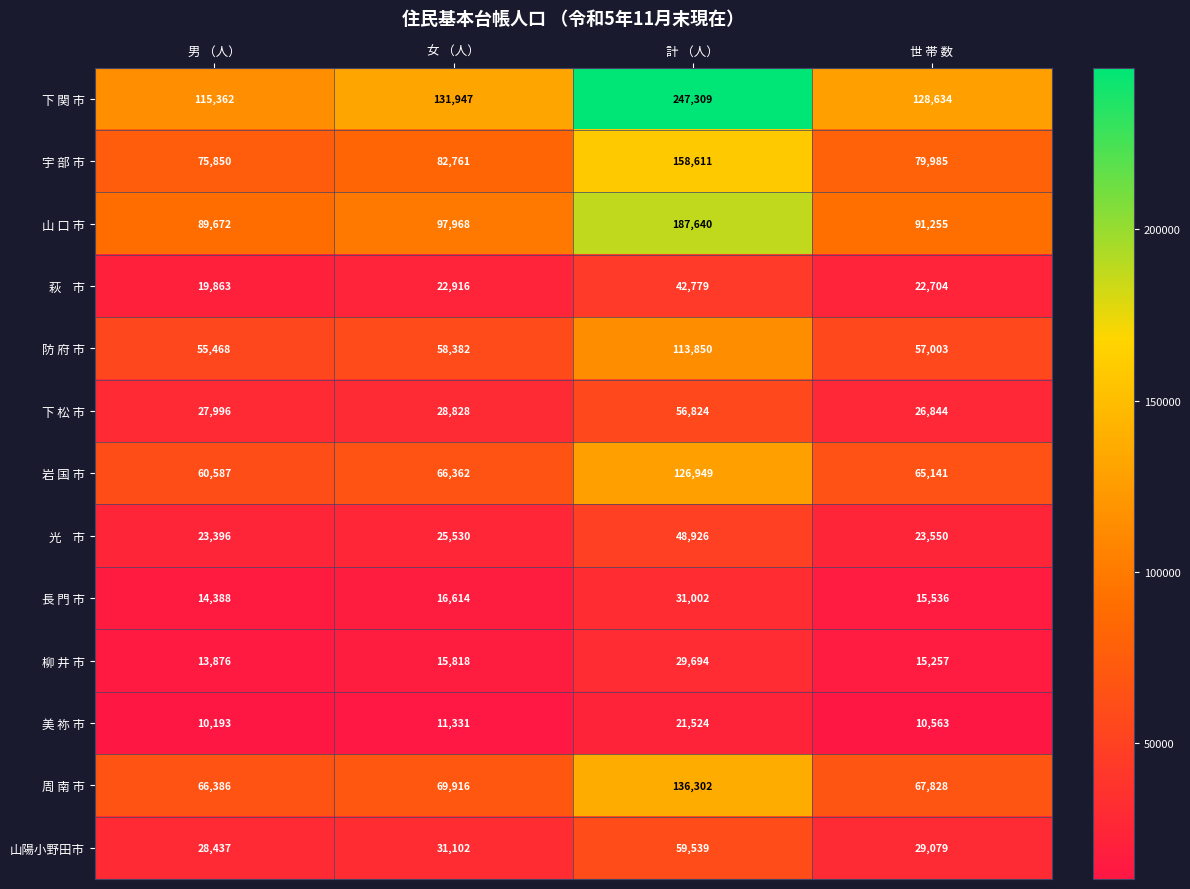

What is the approximate value of 柳 井 市 at 女 （人）, to the nearest 100?

15800